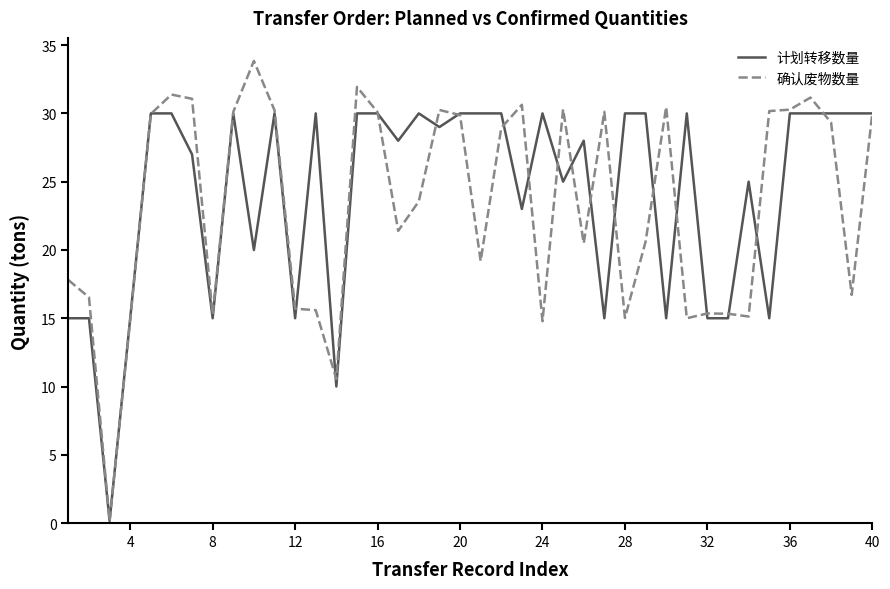

What is the highest value of the 确认废物数量 series?

33.8